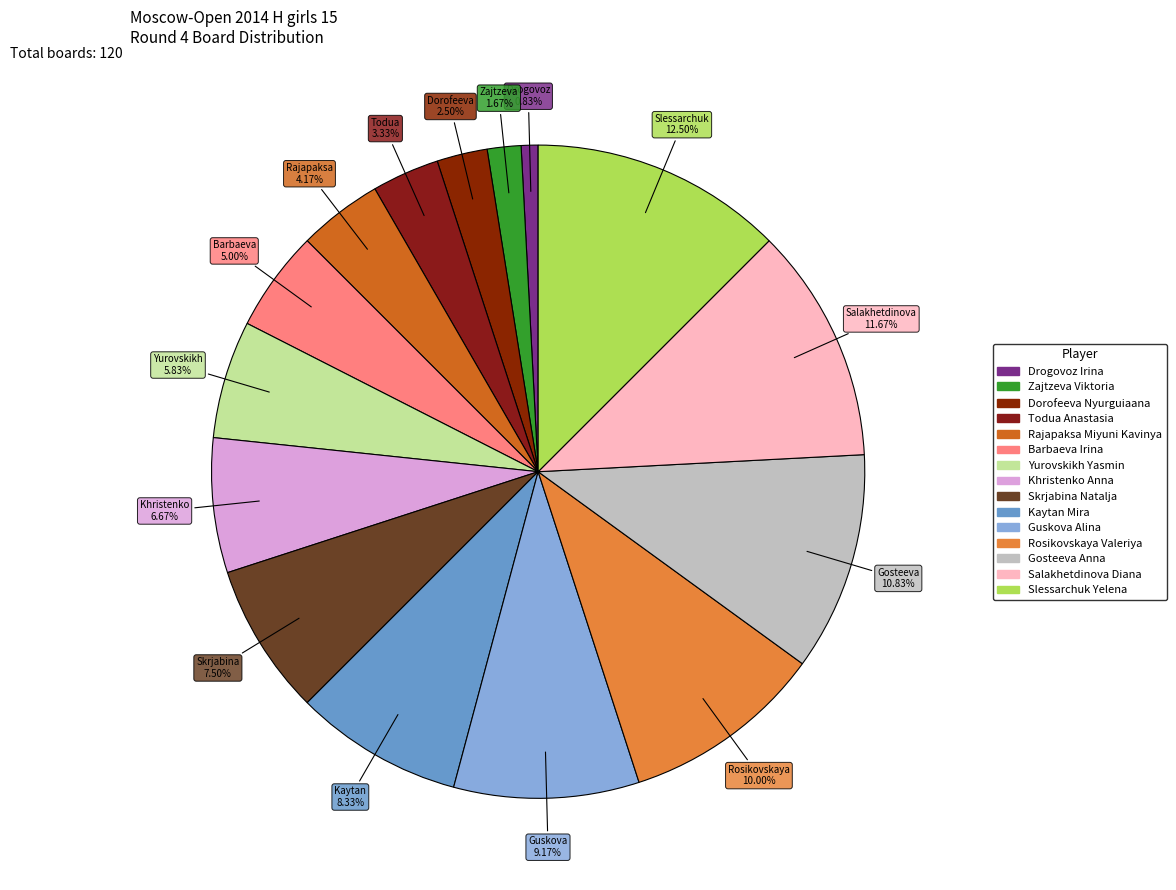

Combined, what portion of the pie is Dorofeeva Nyurguiaana and Gosteeva Anna?

13.3%